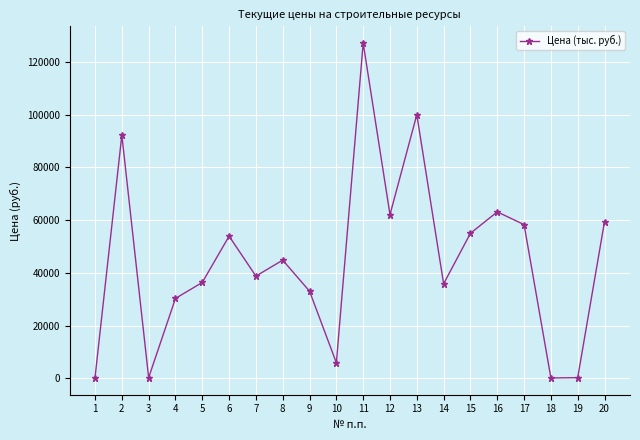

True or false: the data has more than 1 interior local peaks.

True